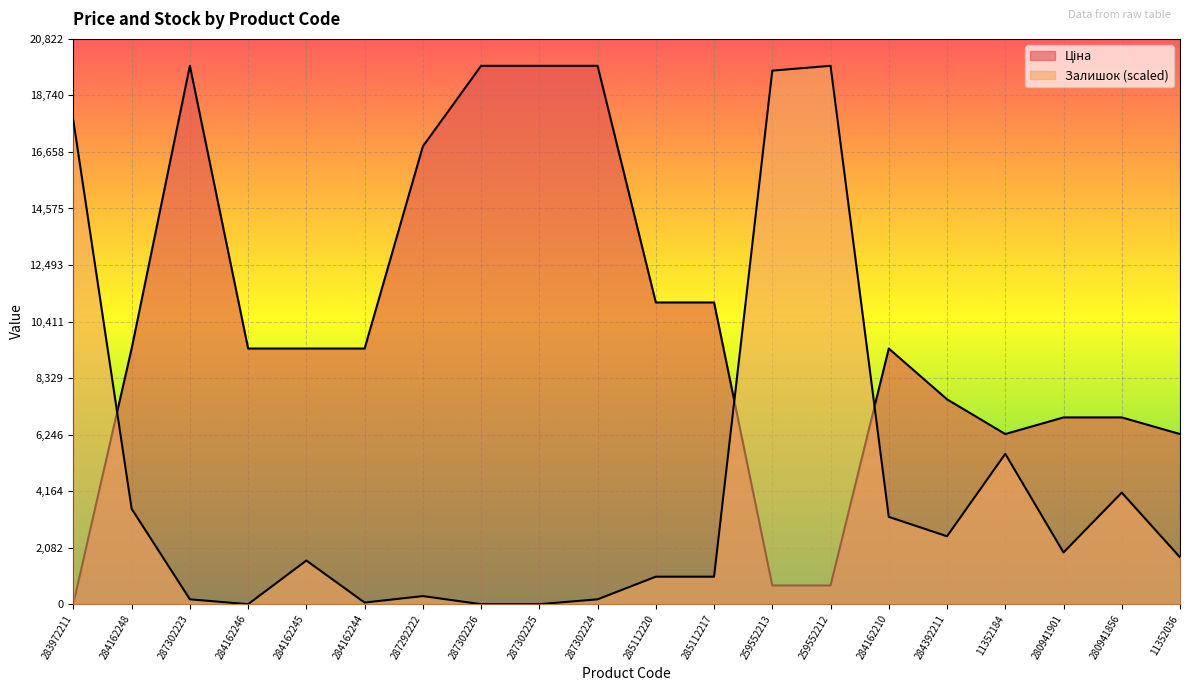

At 284162245, list the series in order from largest to smallest.

Ціна, Залишок